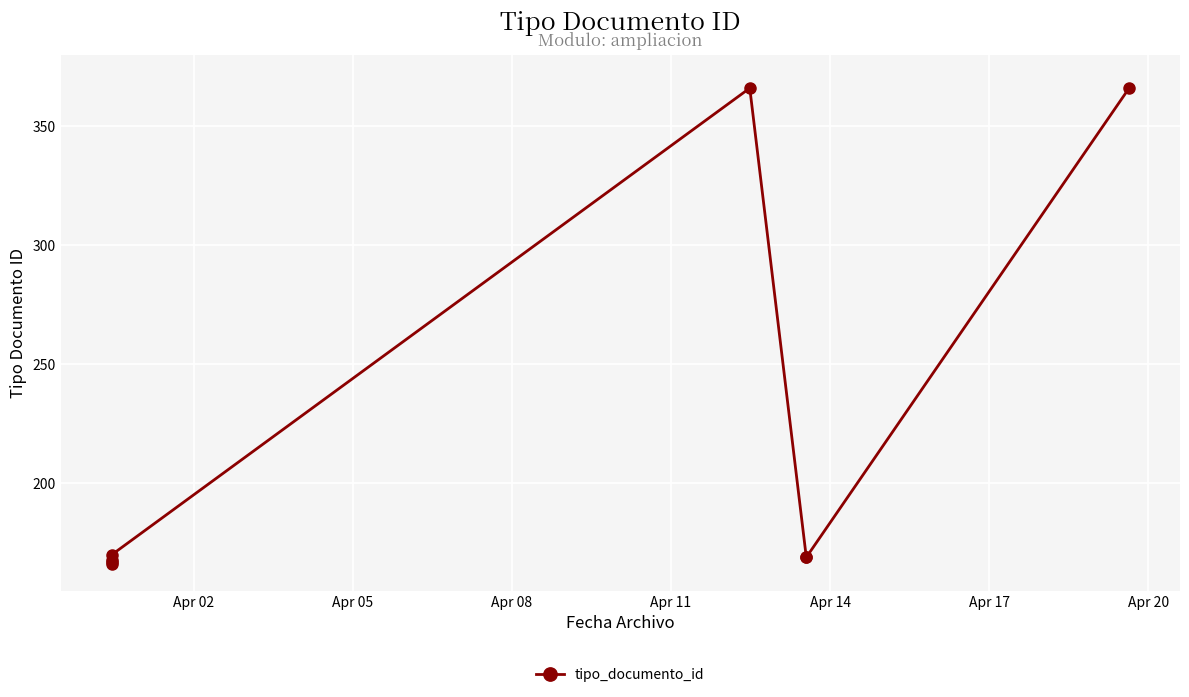

What is the label of the 7th point from the left?

Apr 20